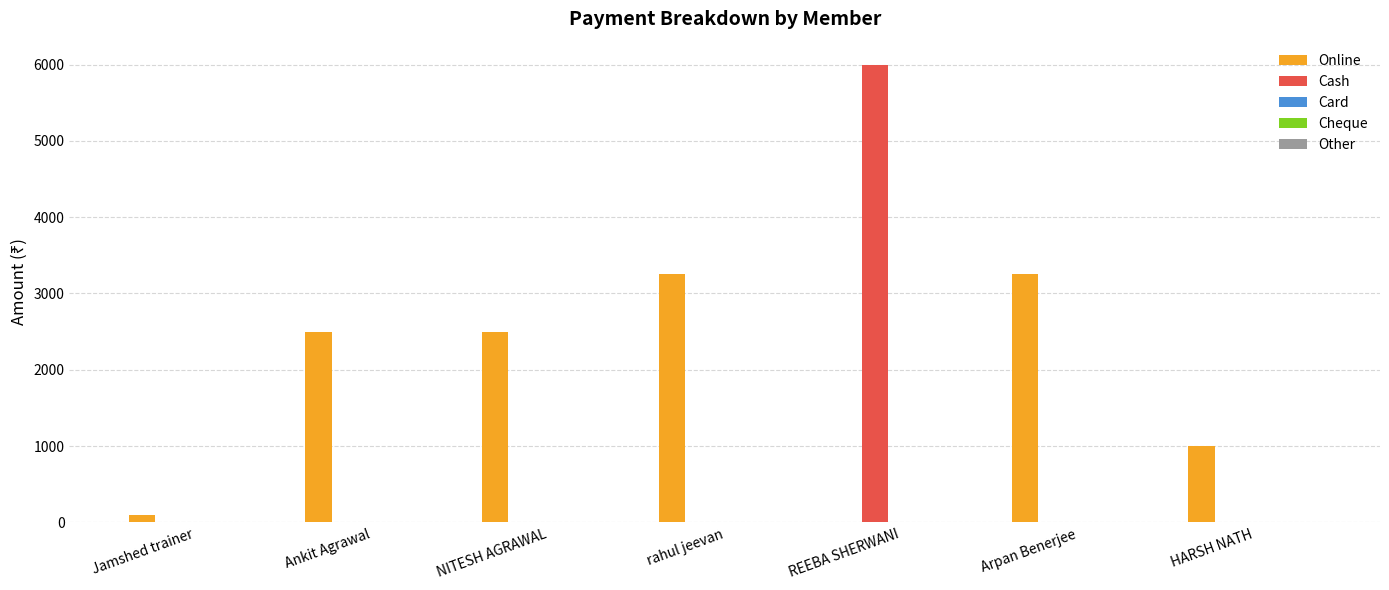

Which series has the largest total across all categories?

Online